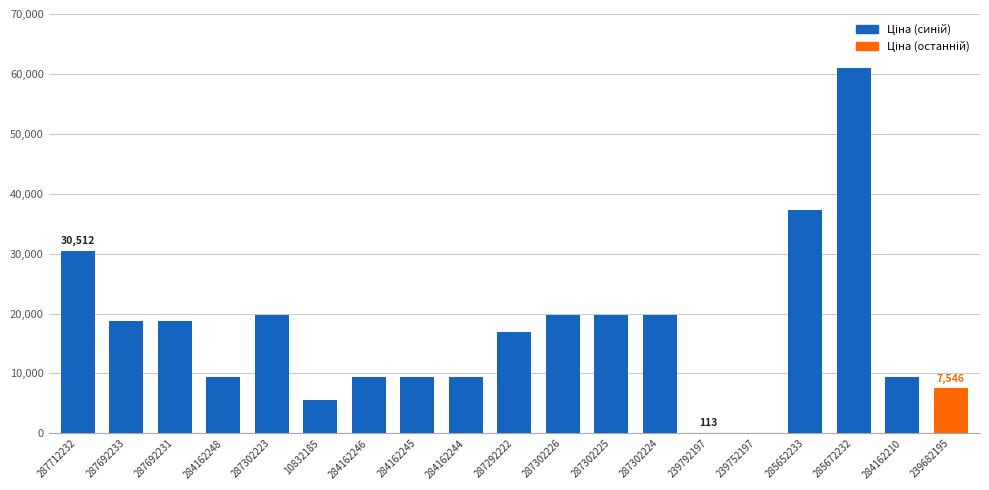

What is the sum of the values at 287302224 and 287292222?

36694.2